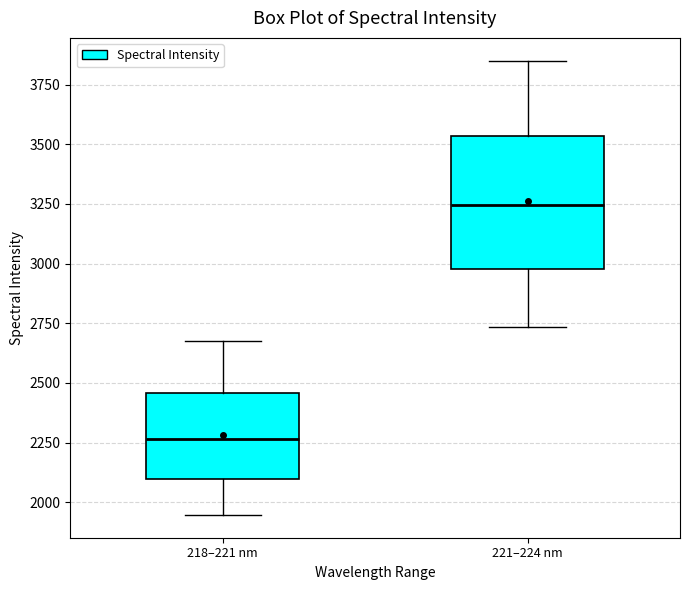

Reading left to right, read every box against the y-axis: the position of its median line, the range the box covers, and the ends of its whiskers. The values are not printed on the chart, so give them approximately, as read against the axis.

218–221 nm: median 2250, box 2100 to 2450, whiskers 1950 to 2650
221–224 nm: median 3250, box 3000 to 3550, whiskers 2750 to 3850